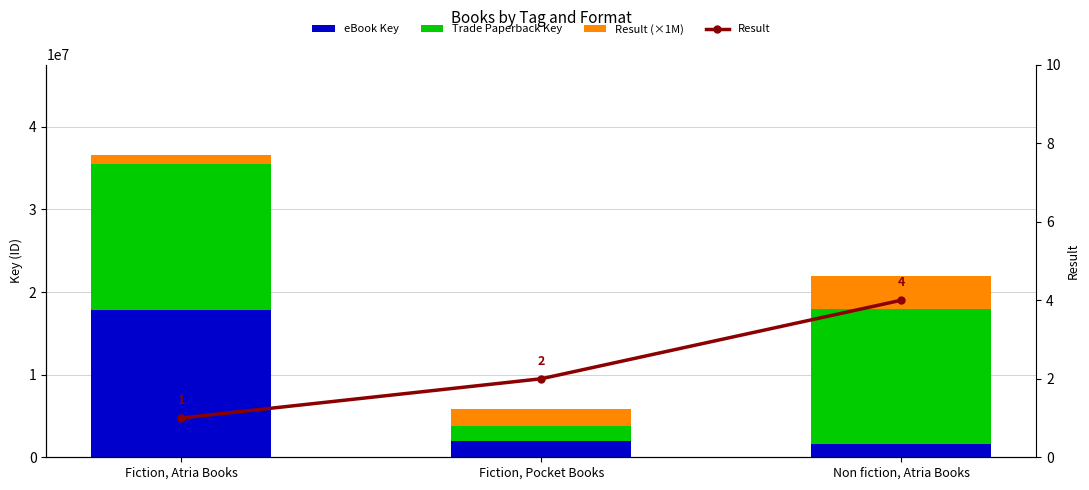

At Fiction, Pocket Books, list the series in order from largest to smallest.

Result (×1M), eBook Key, Trade Paperback Key, Result